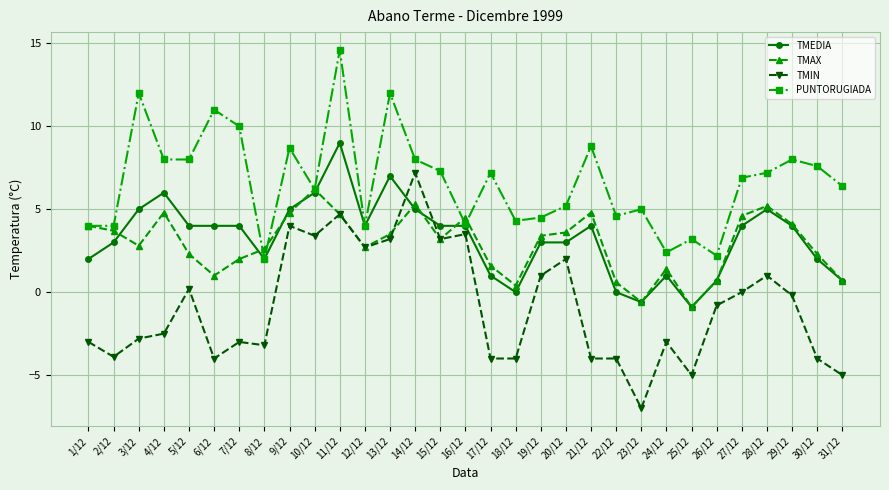

How many lines are shown in the chart?

4